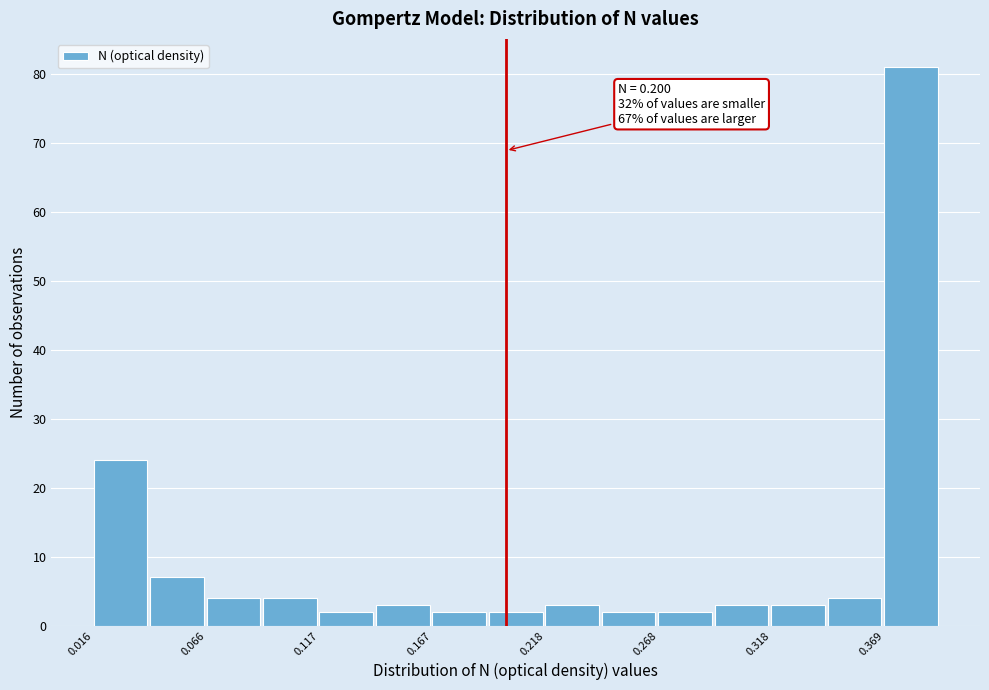

Around what value on the x-axis is the tallest bar? Give the approximate position of its centre, as read against the axis.

0.38